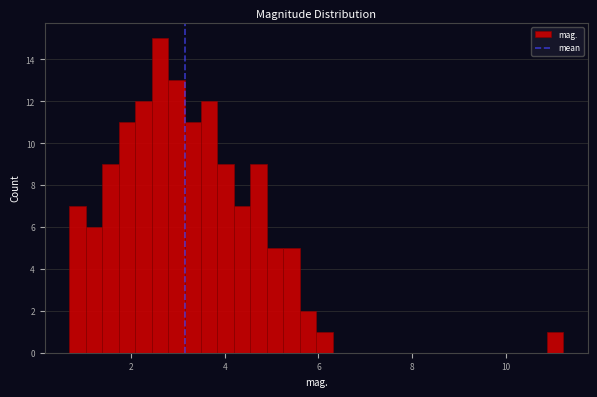

Around what value on the x-axis is the tallest bar? Give the approximate position of its centre, as read against the axis.

2.6